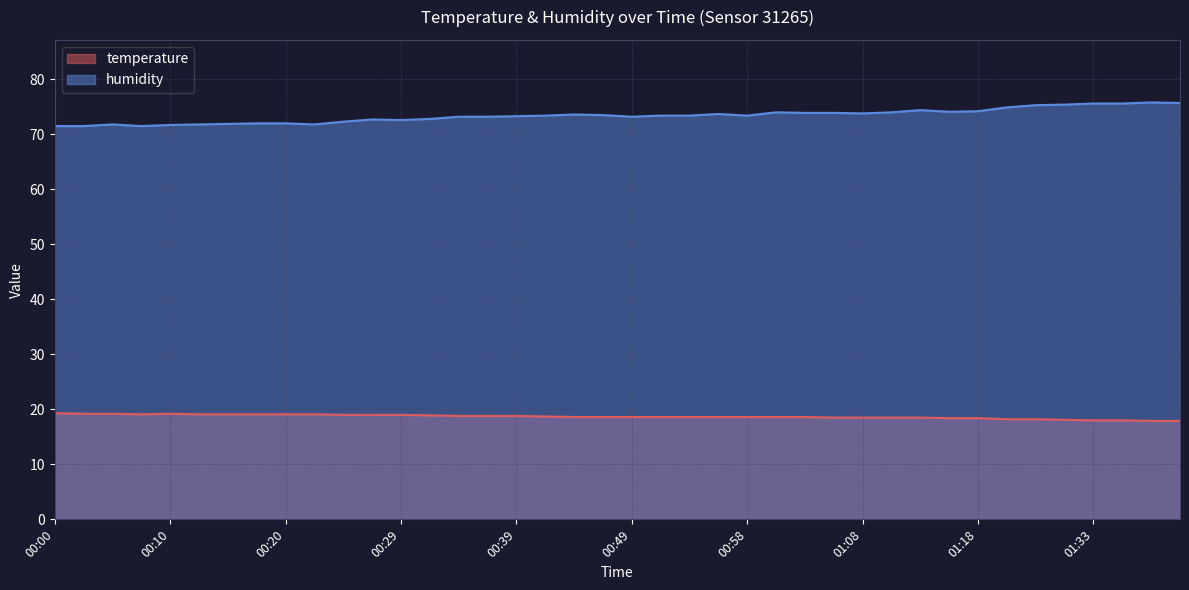

How many lines are shown in the chart?

2